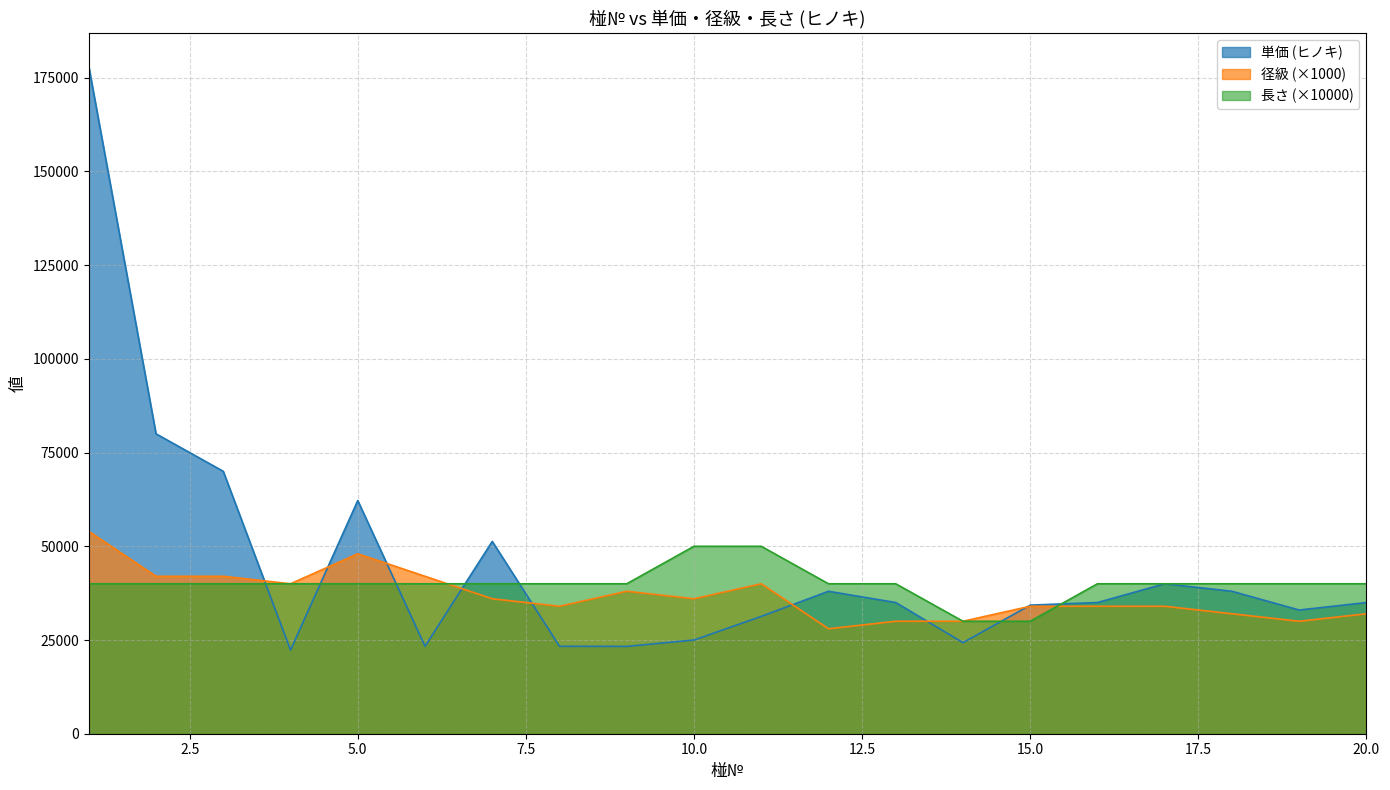

What is the sum of all 径級 values?

736000